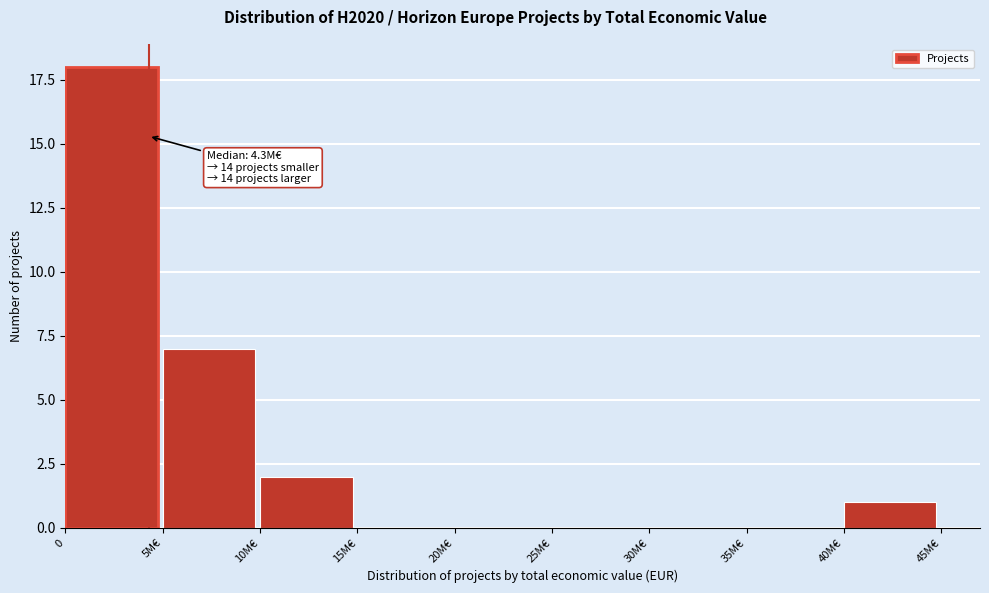

Reading right to left, transcribe all the data shown in this chart.

40M€=1	35M€=0	30M€=0	25M€=0	20M€=0	15M€=0	10M€=2	5M€=7	0=18